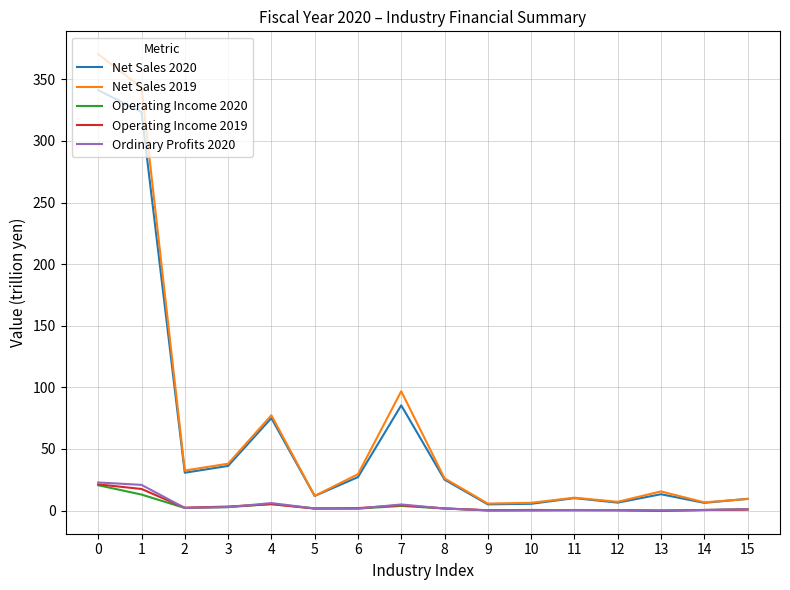

Is it true that Net Sales 2020 equals 75.1 at 4?

True